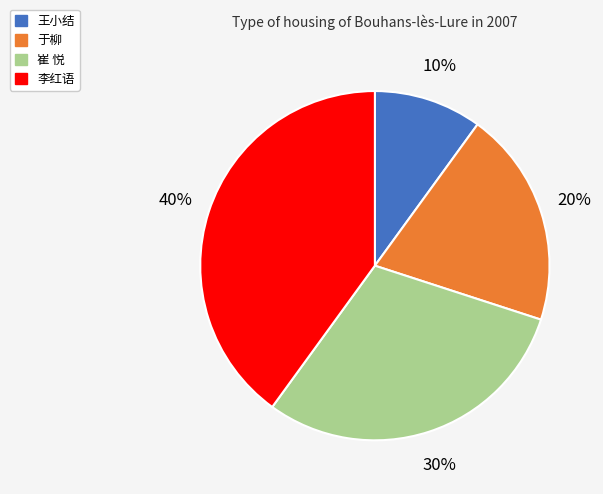

Do 李红语 and 于柳 together represent more than half of the pie?

Yes